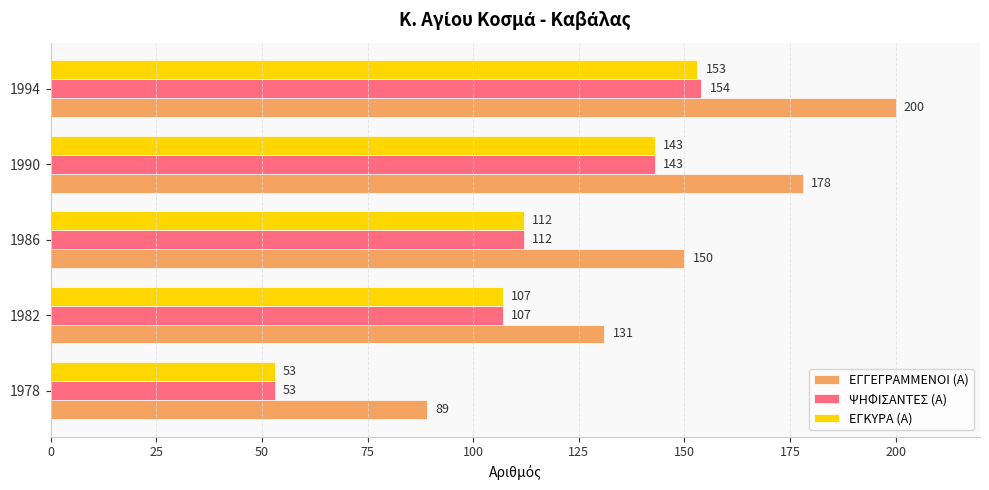

What is the average value of the ΨΗΦΙΣΑΝΤΕΣ (Α) series?

114